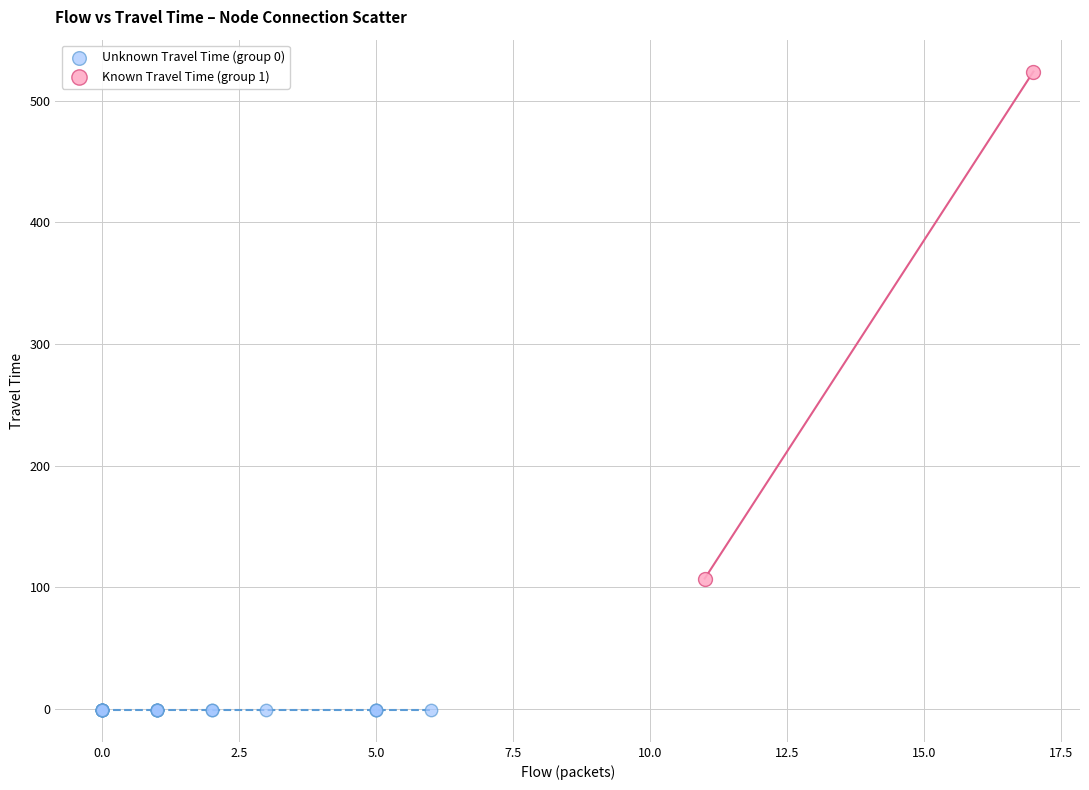

Which series reaches the maximum Y coordinate?

Known Travel Time (group 1)